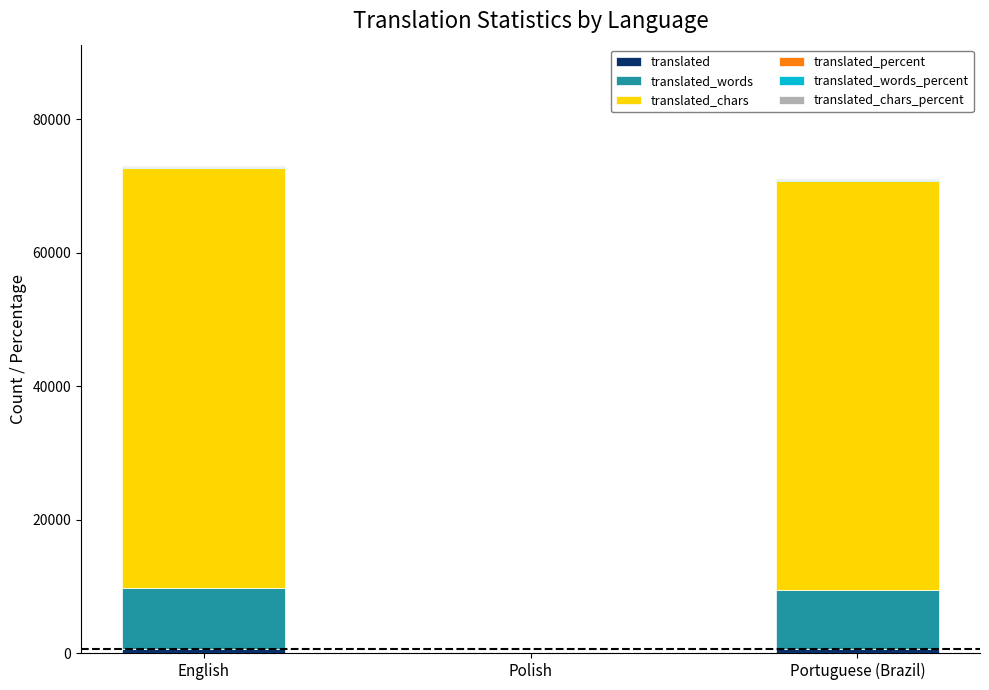

Which has a higher value, English or Portuguese (Brazil)?

English